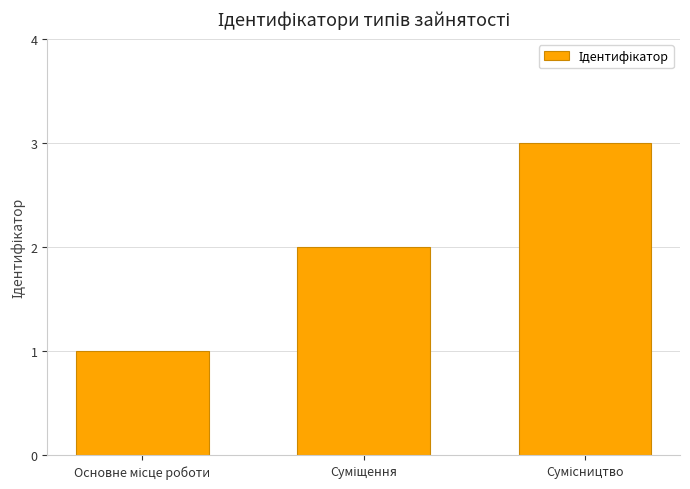

What is the maximum value shown in the chart?

3